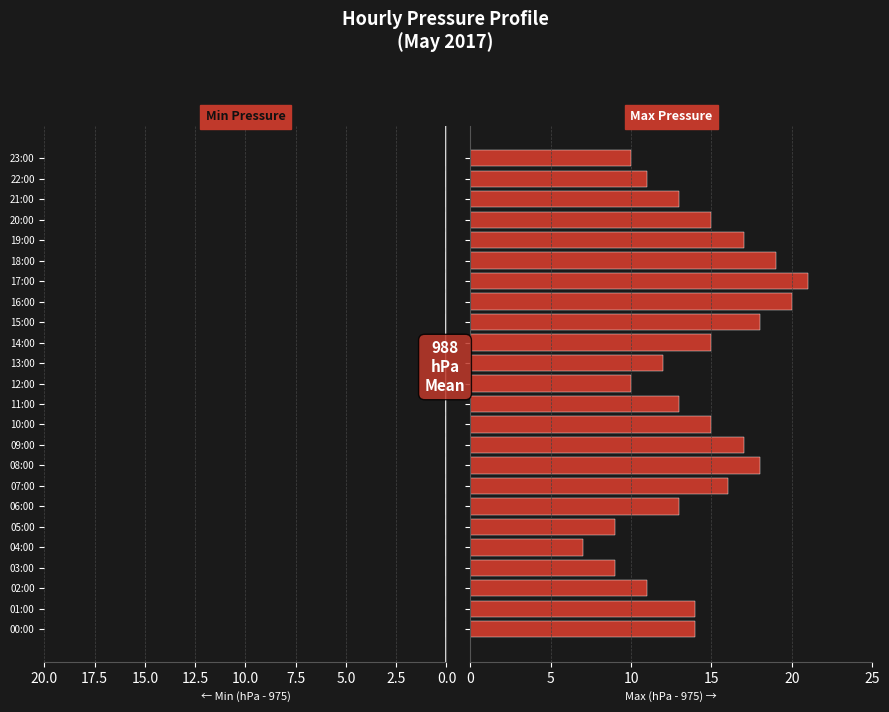

How many data points in Max Pressure are less than 14?

11